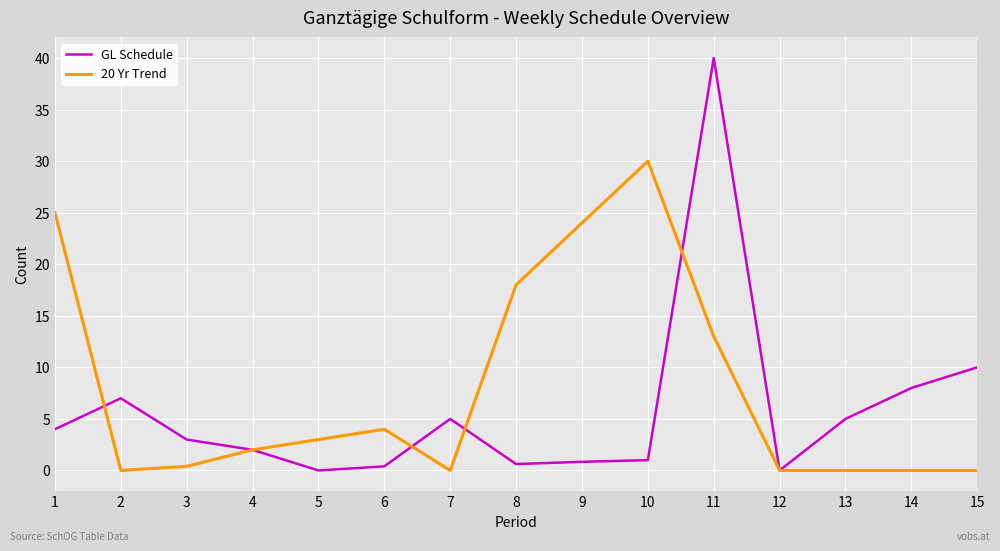

The 20 Yr Trend series shows -11.7 at 2. True or false?

False